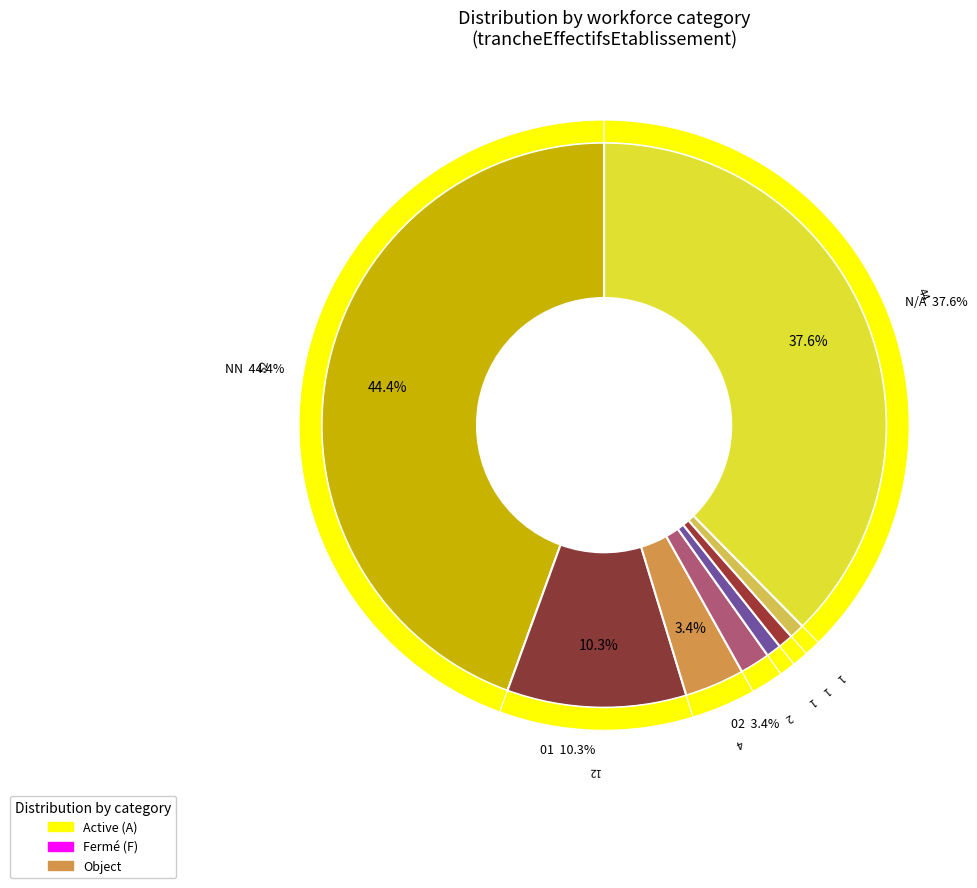

How many slices are in this pie chart?

8